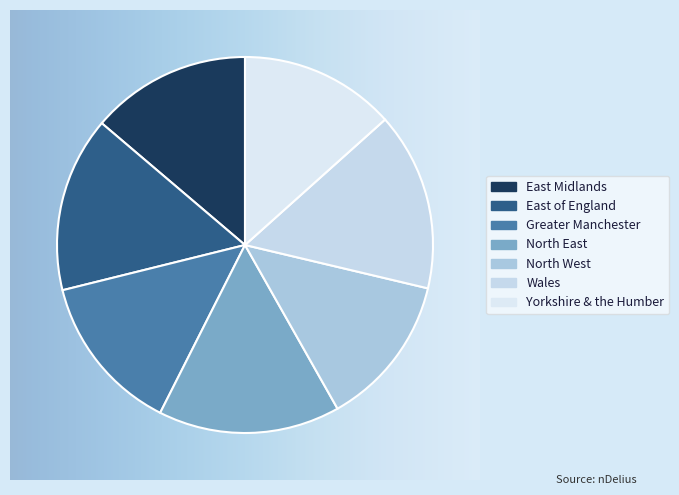

Is there a majority slice in this chart?

No